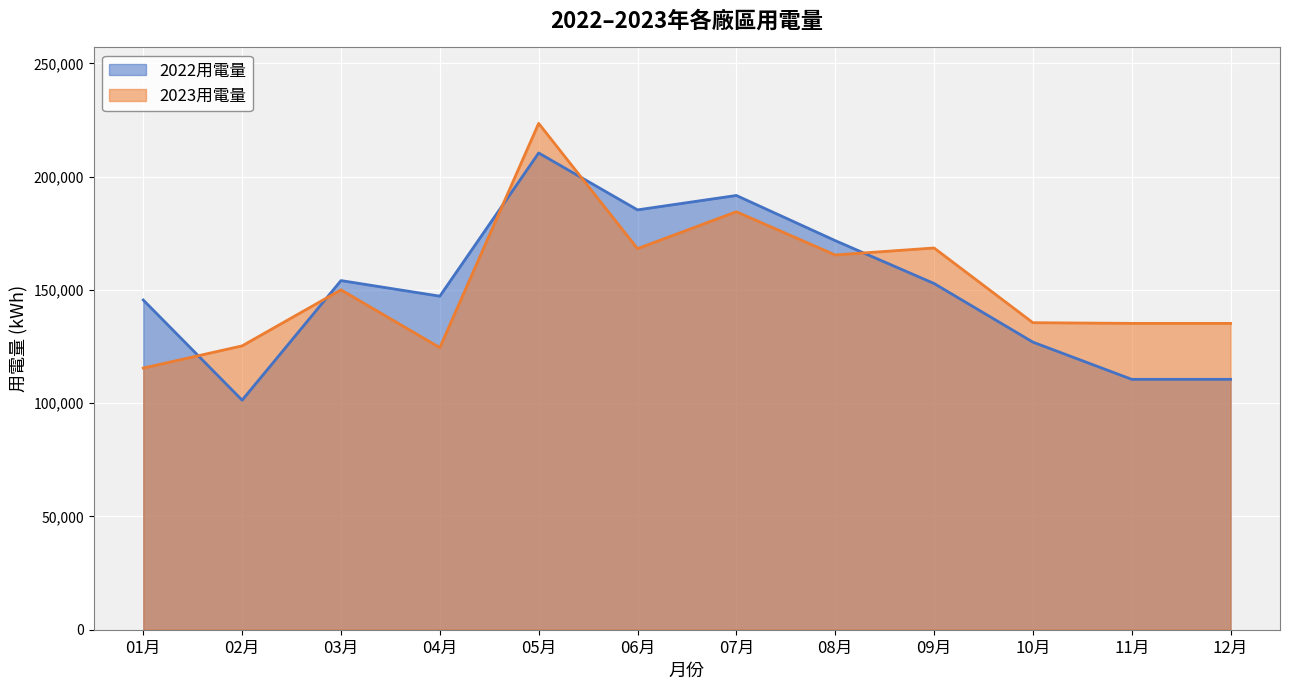

Is the value of 2023用電量 at 02月 greater than the value of 2022用電量 at 02月?

Yes